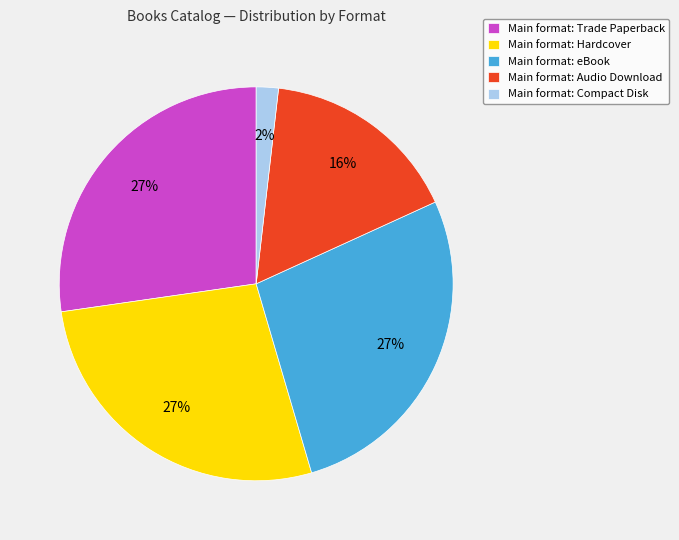

Approximately how many times larger is the value at Main format: Audio Download compared to Main format: eBook?

0.6